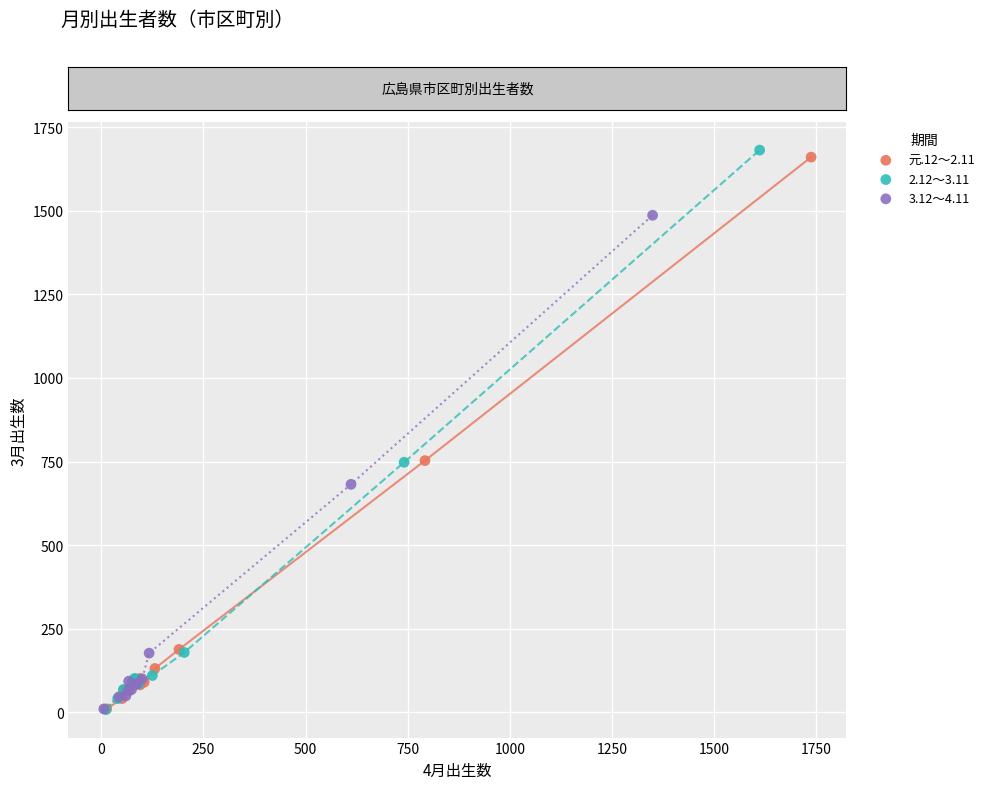

Which series has the largest Y range (max minus min)?

2.12～3.11